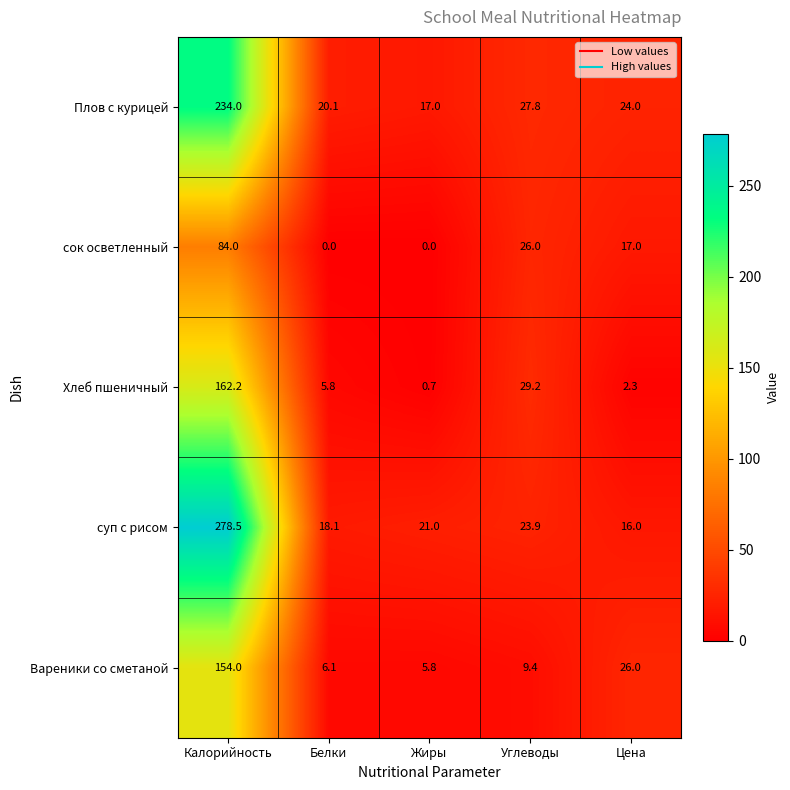

What is the greatest value displayed?

278.5